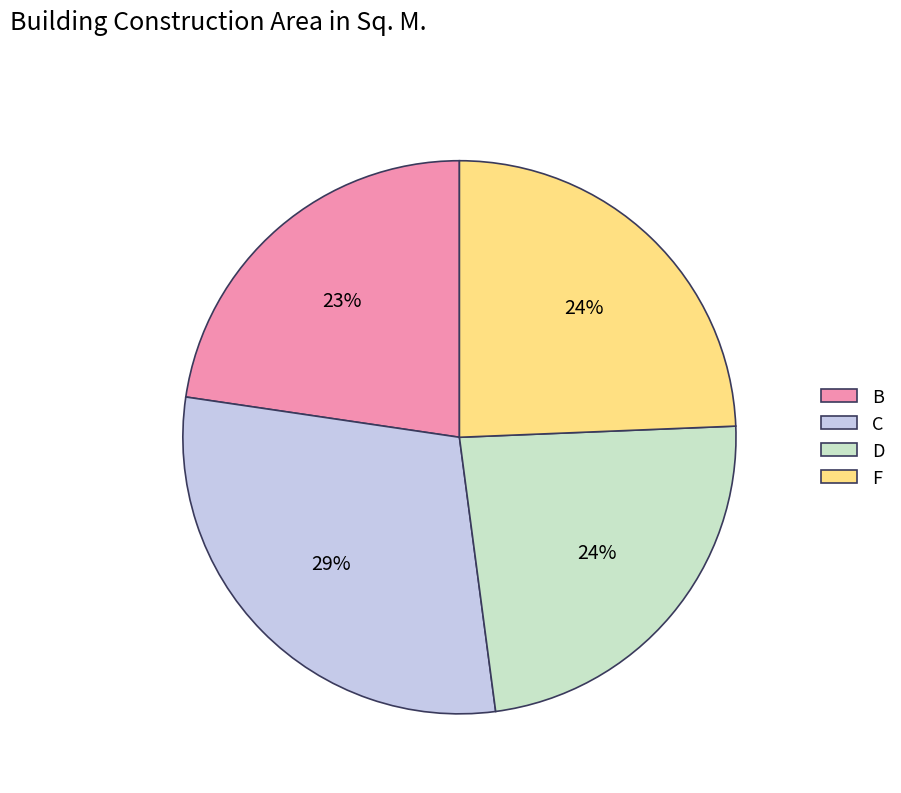

True or false: B accounts for 32% of the total.

False